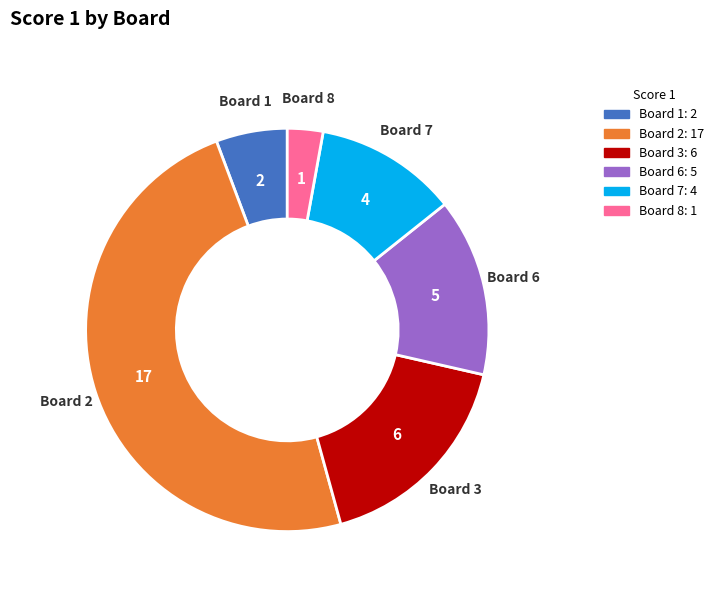

Does any single category account for the majority?

No